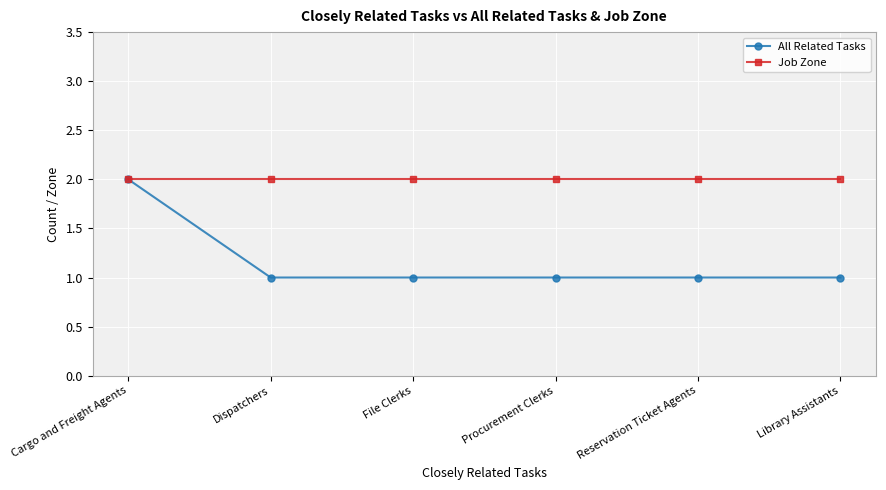

The value of All Related Tasks at File Clerks is 0. True or false?

False